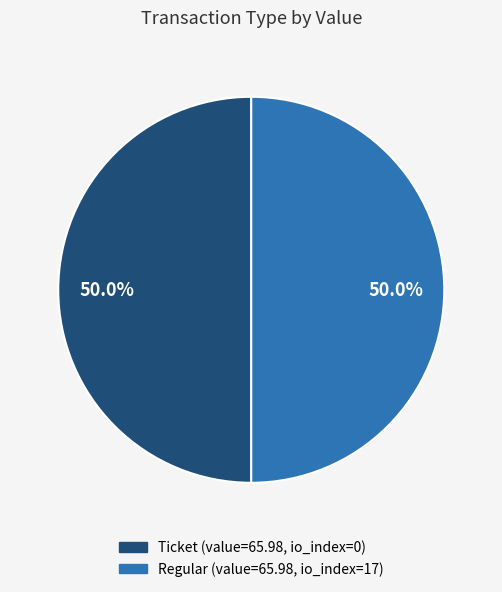

To the nearest percent, what is the difference between the largest and smallest slice percentages?

0%